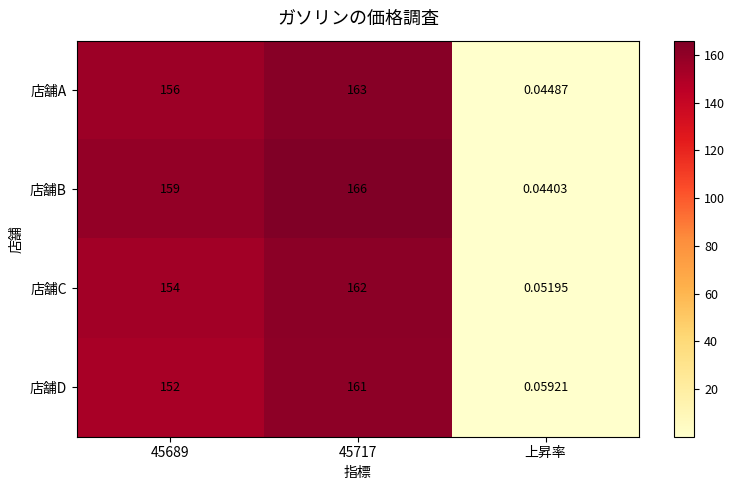

How many distinct data groups are displayed?

4